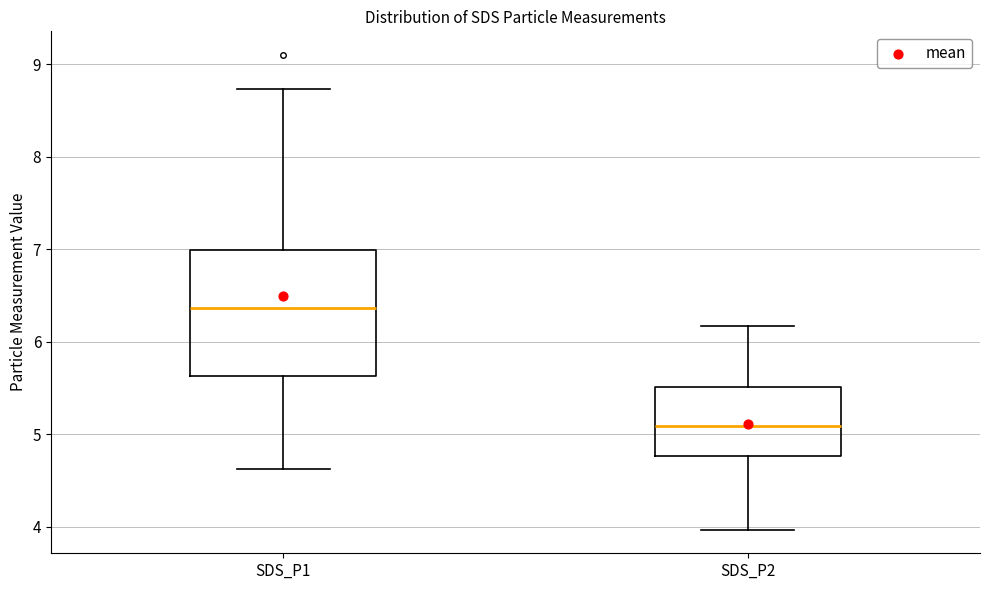

Where does the median line of the box for SDS_P1 sit on the y-axis? The values are not printed on the chart, so give them approximately, as read against the axis.

6.4